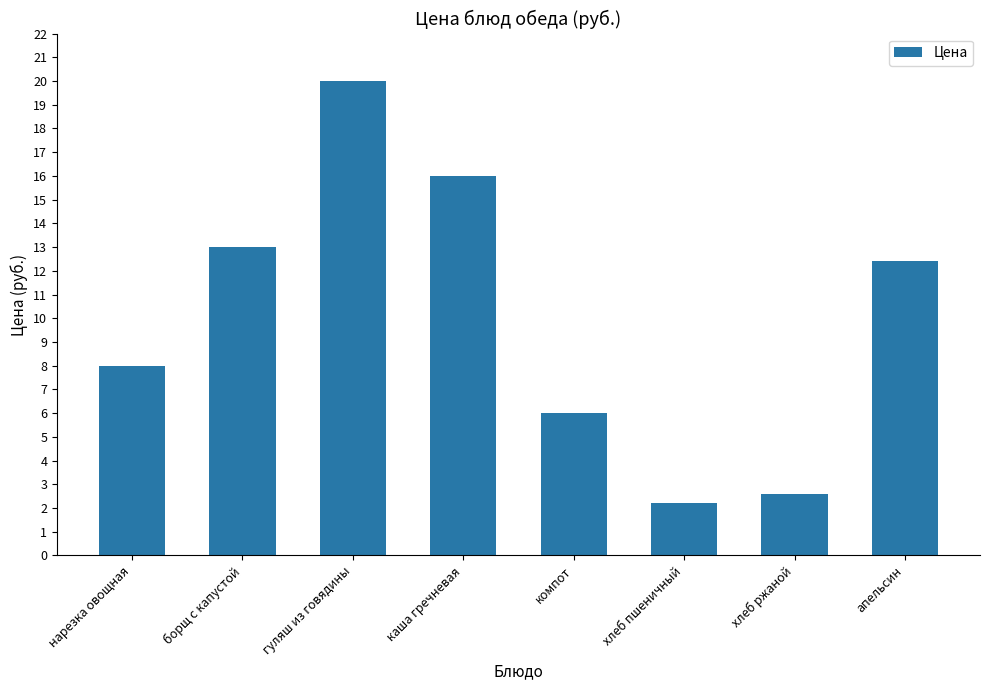

The chart shows a value of 13.0 at борщ с капустой. True or false?

True